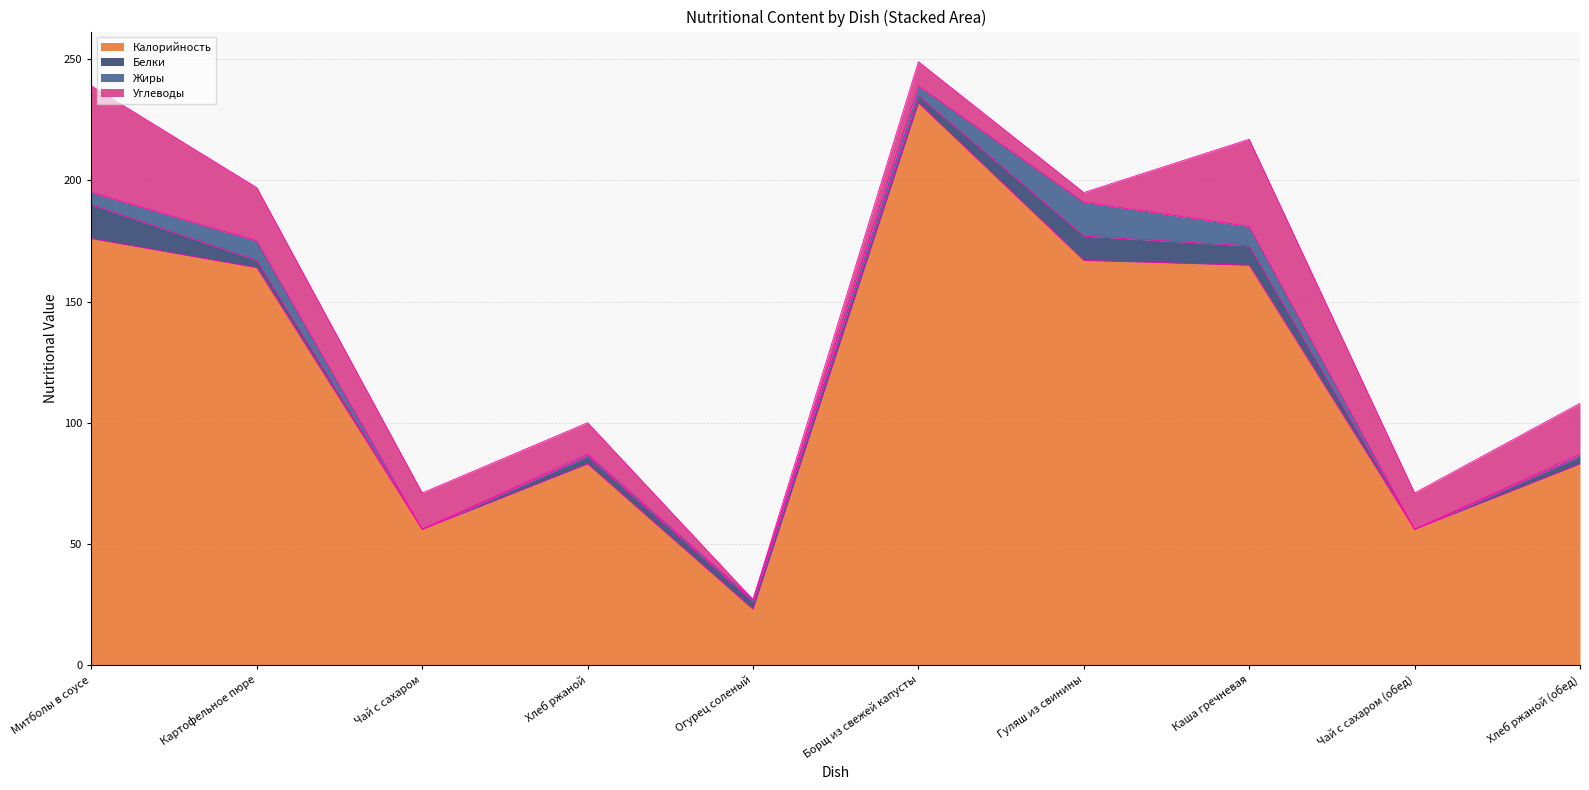

Reading left to right, transcribe all the data shown in this chart.

Калорийность: Митболы в соусе=176	Картофельное пюре=164	Чай с сахаром=56	Хлеб ржаной=83	Огурец соленый=23	Борщ из свежей капусты=232	Гуляш из свинины=167	Каша гречневая=165	Чай с сахаром (обед)=56	Хлеб ржаной (обед)=83
Белки: Митболы в соусе=14	Картофельное пюре=3	Чай с сахаром=0	Хлеб ржаной=3	Огурец соленый=3	Борщ из свежей капусты=3	Гуляш из свинины=10	Каша гречневая=8	Чай с сахаром (обед)=0	Хлеб ржаной (обед)=3
Жиры: Митболы в соусе=5	Картофельное пюре=8	Чай с сахаром=0	Хлеб ржаной=1	Огурец соленый=1	Борщ из свежей капусты=4	Гуляш из свинины=14	Каша гречневая=8	Чай с сахаром (обед)=0	Хлеб ржаной (обед)=1
Углеводы: Митболы в соусе=44	Картофельное пюре=22	Чай с сахаром=15	Хлеб ржаной=13	Огурец соленый=0	Борщ из свежей капусты=10	Гуляш из свинины=4	Каша гречневая=36	Чай с сахаром (обед)=15	Хлеб ржаной (обед)=21